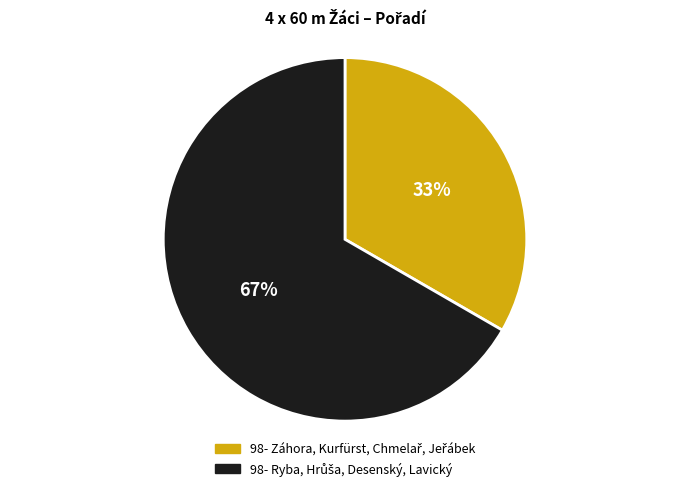

To the nearest percent, what is the average slice percentage?

50%